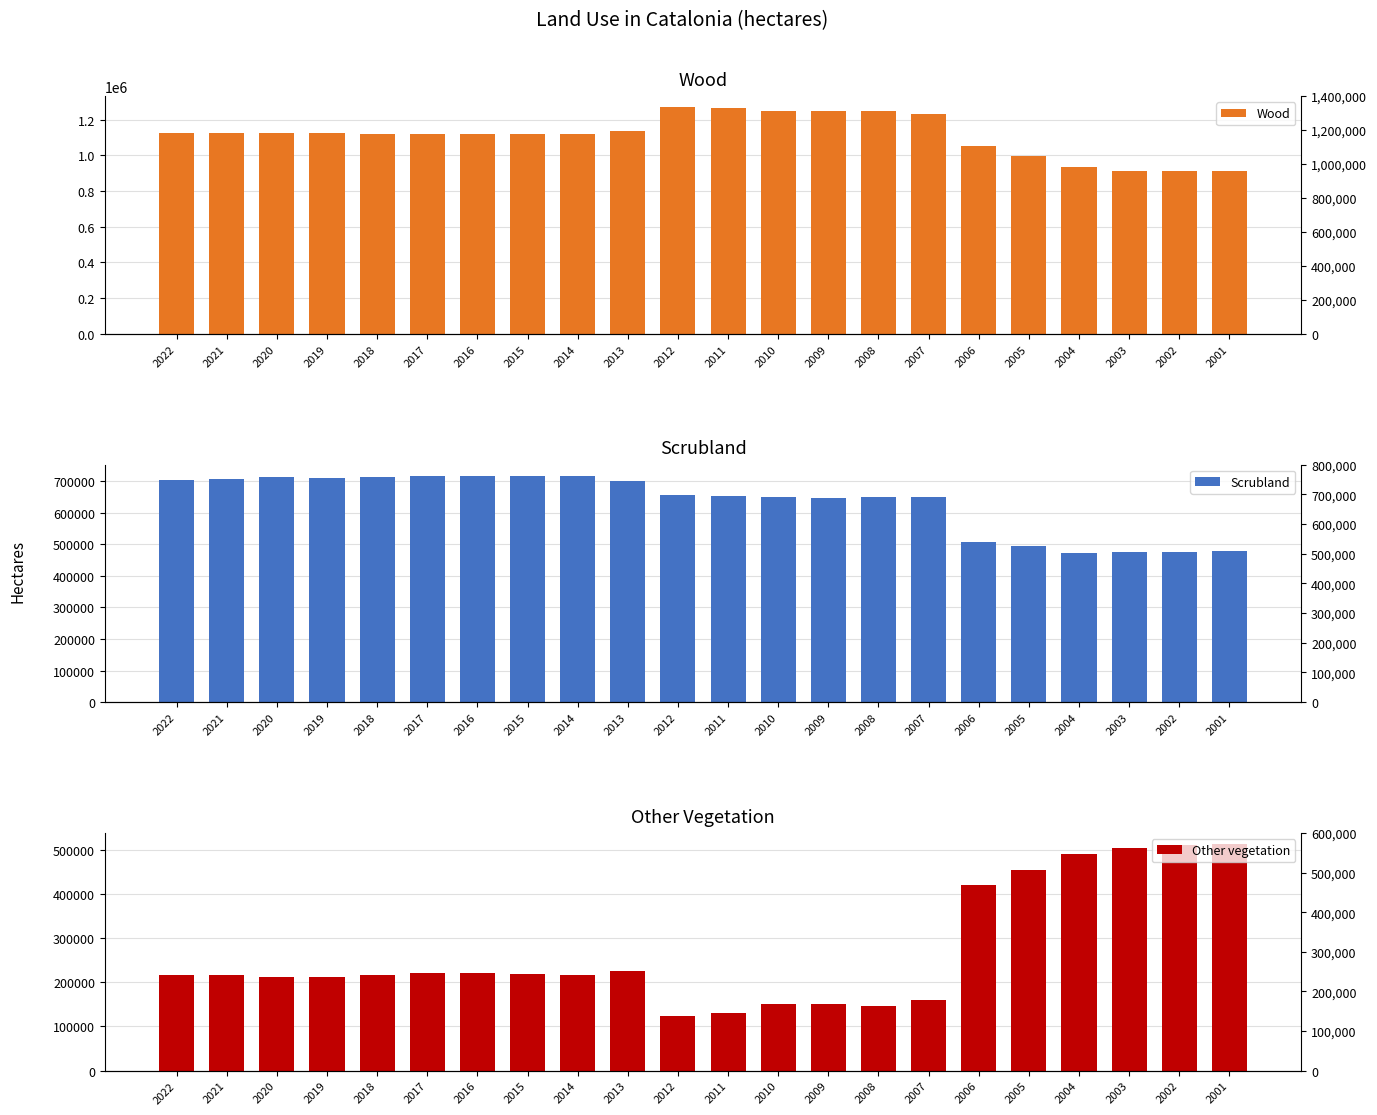

Rank the categories by Other vegetation value from highest to lowest.

2001, 2002, 2003, 2004, 2005, 2006, 2013, 2017, 2016, 2015, 2014, 2021, 2022, 2018, 2019, 2020, 2007, 2009, 2010, 2008, 2011, 2012